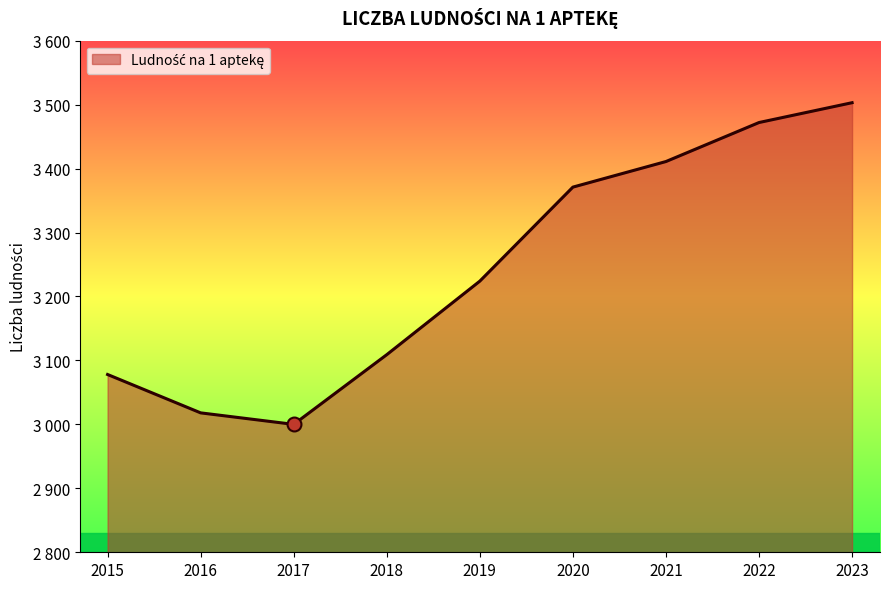

What is the sum of all values?

29186